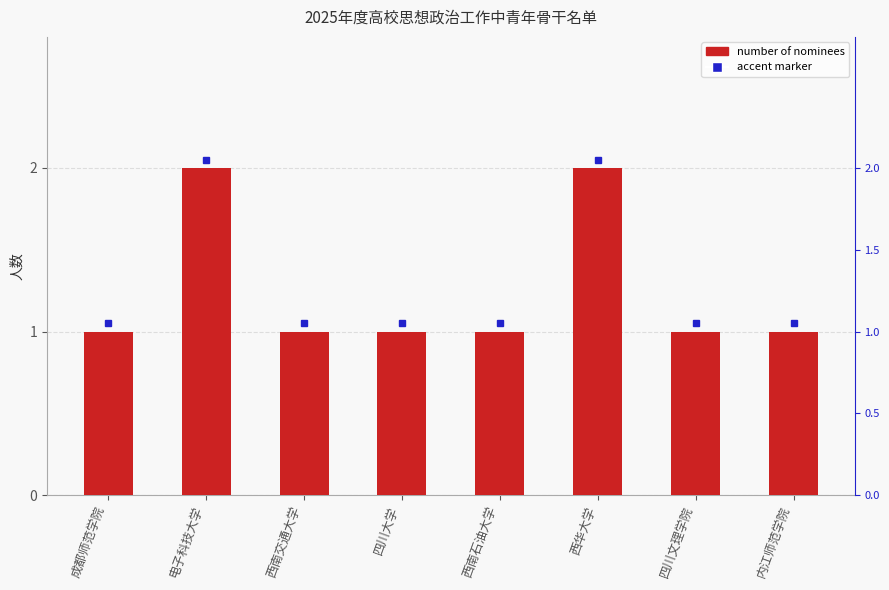

How many bars are there in total?

8